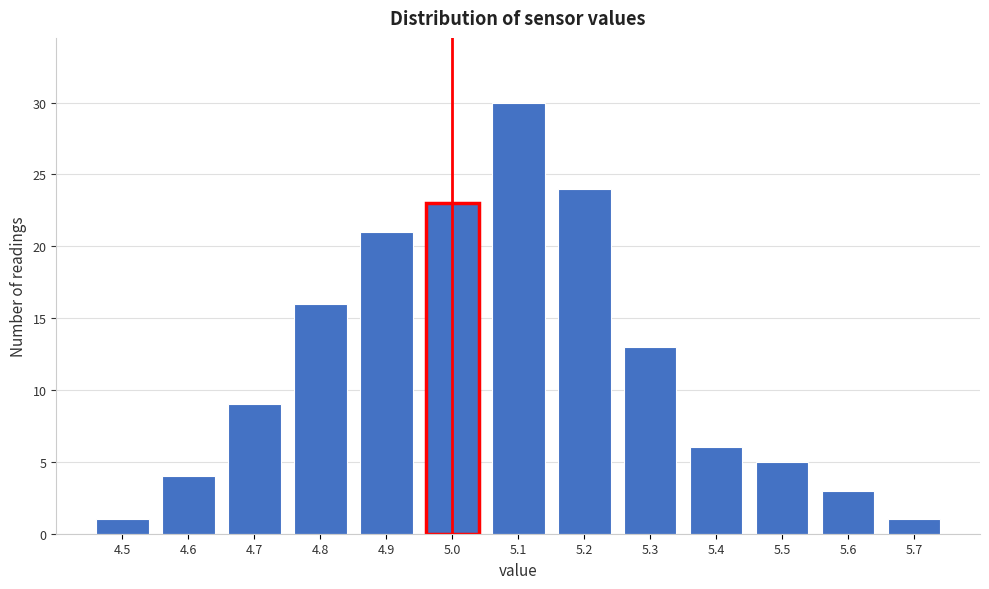

Reading right to left, extract all data points from this chart.

1	3	5	6	13	24	30	23	21	16	9	4	1